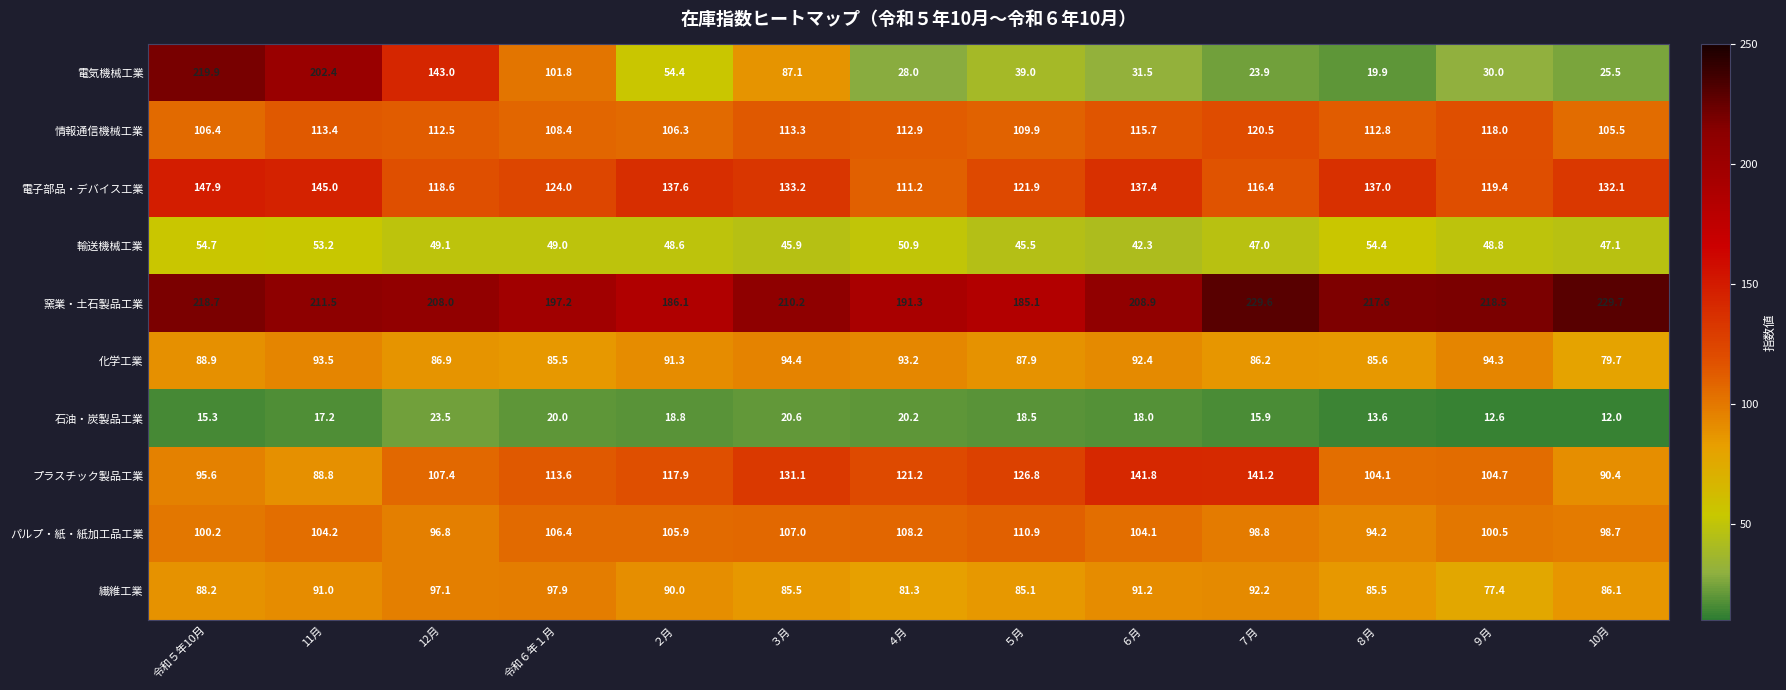

At how many categories does at least one series exceed 166?

13